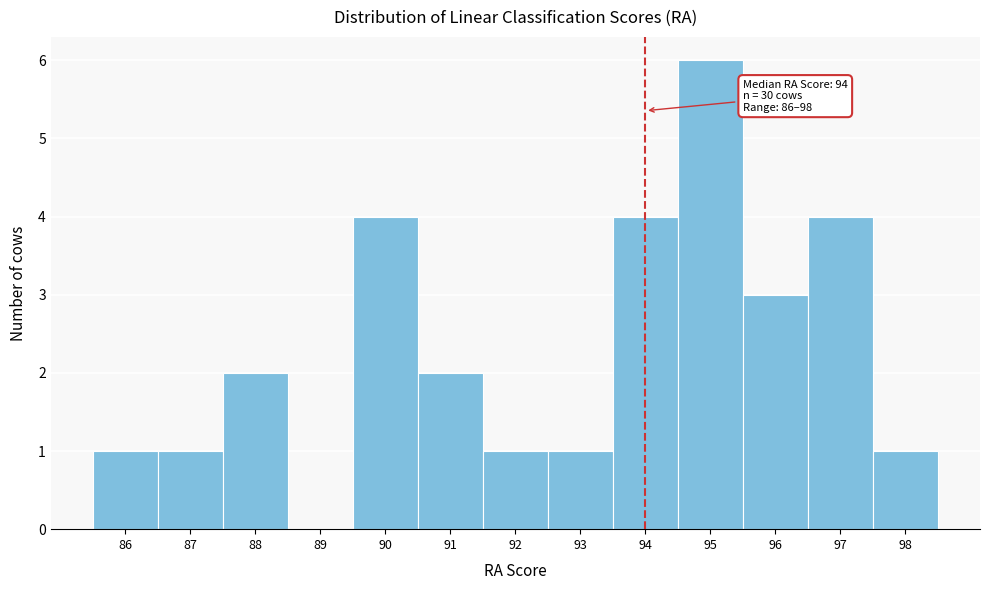

Which range on the x-axis has the tallest bar?

94.5 to 95.5